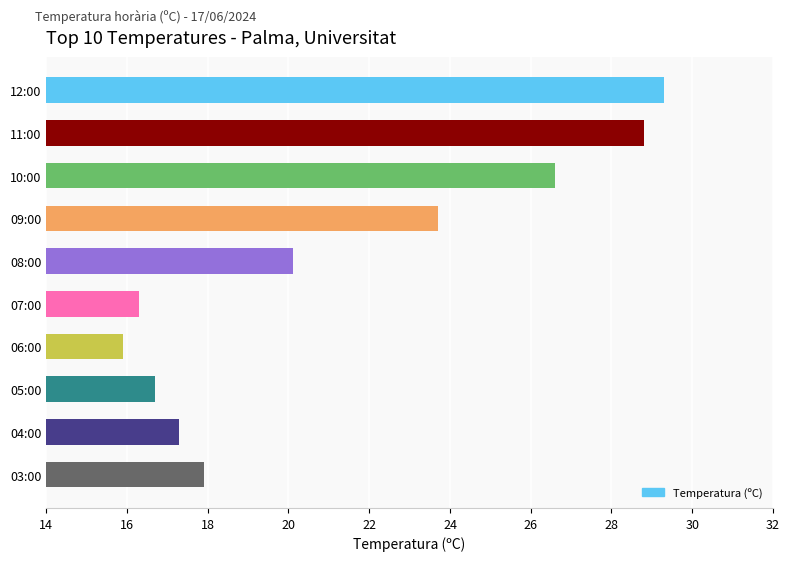

Approximately how many times larger is the value at 09:00 compared to 07:00?

1.5